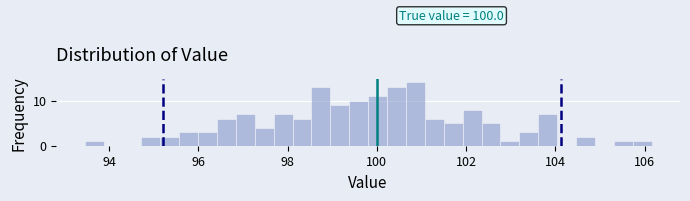

Around what value on the x-axis is the tallest bar? Give the approximate position of its centre, as read against the axis.

100.8